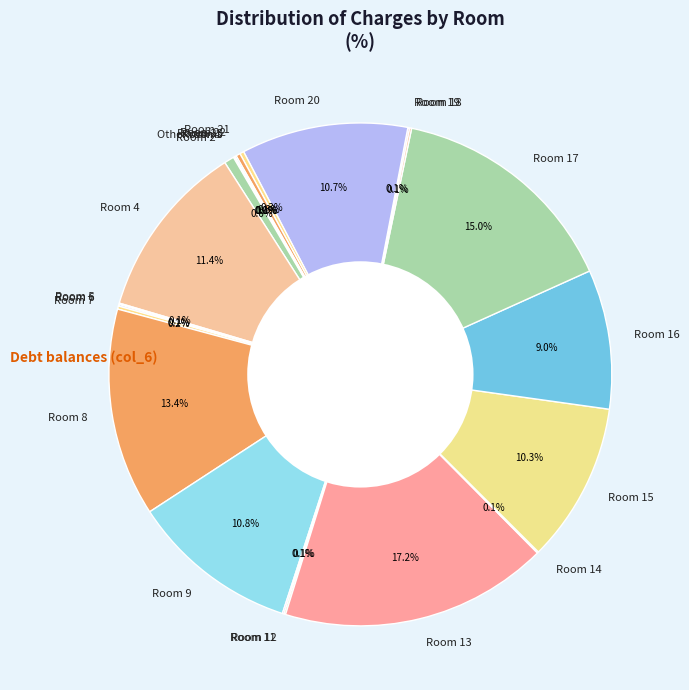

Which has a higher value, 8 or 16?

8